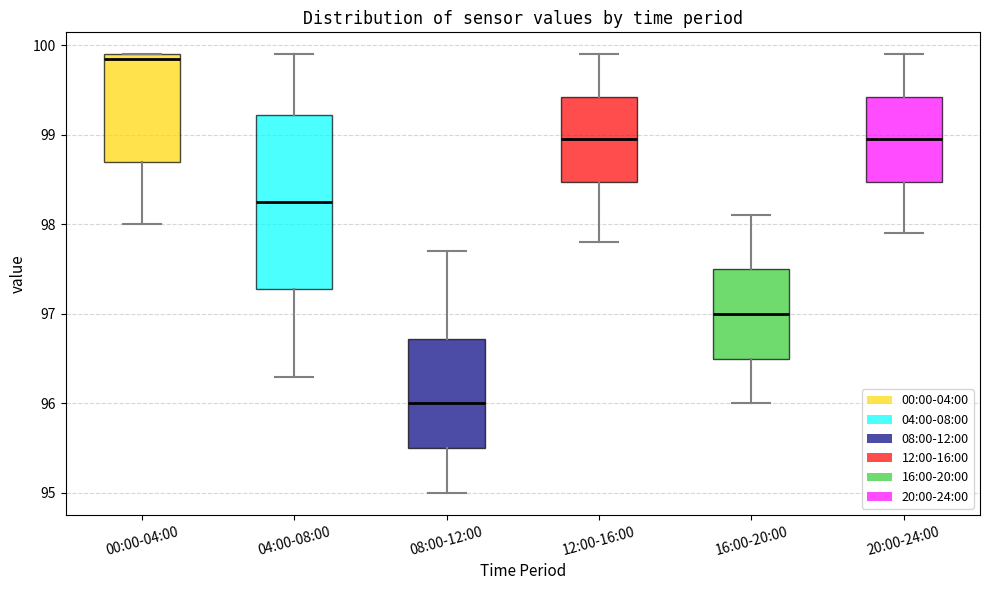

Where does the median line of the box for 04:00-08:00 sit on the y-axis? The values are not printed on the chart, so give them approximately, as read against the axis.

98.3